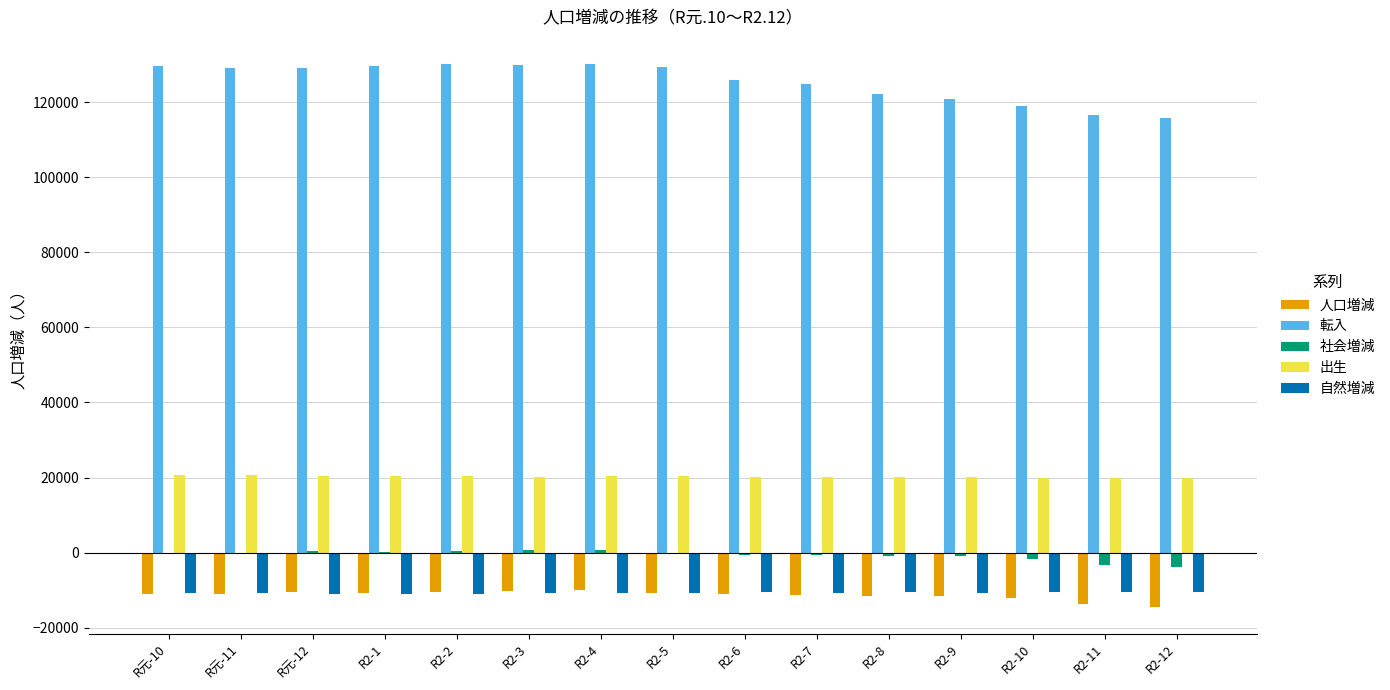

Which series has the largest range (max minus min)?

転入